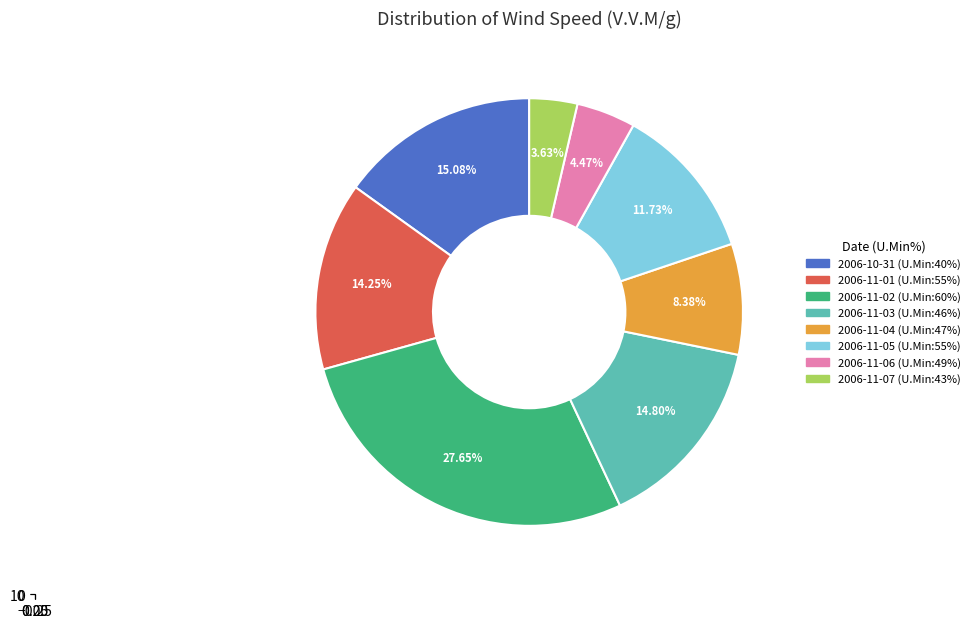

True or false: 40 accounts for 15% of the total.

True